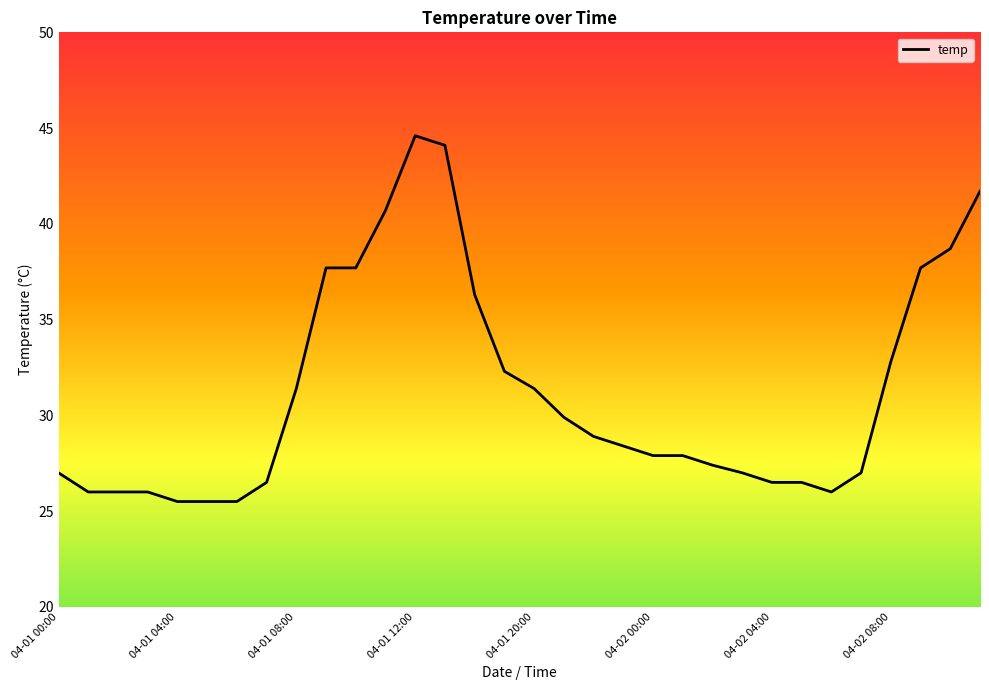

What is the difference between the maximum and minimum values?

19.1